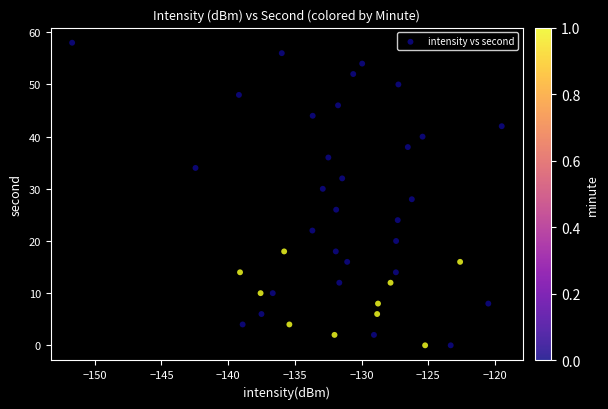

What is the range of Y values (max minus min)?

58